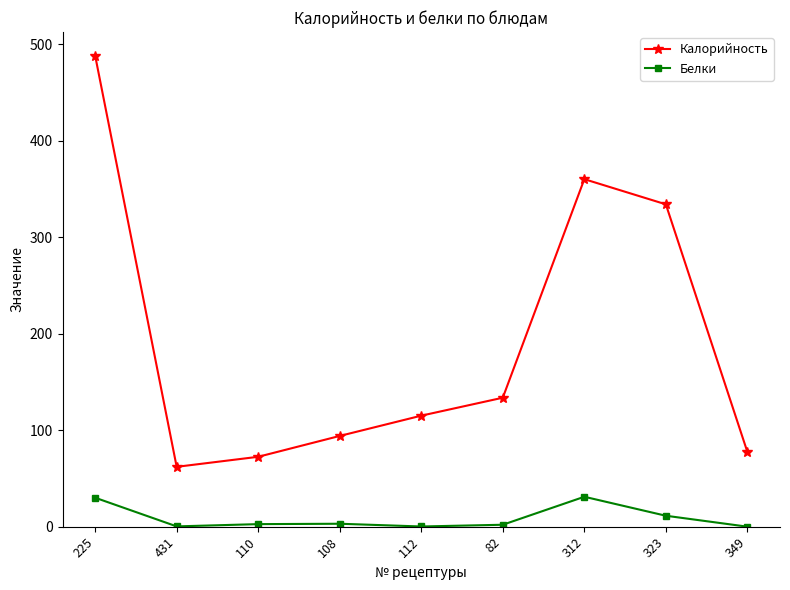

What is the difference between the second highest and second lowest values in the Калорийность series?

287.6